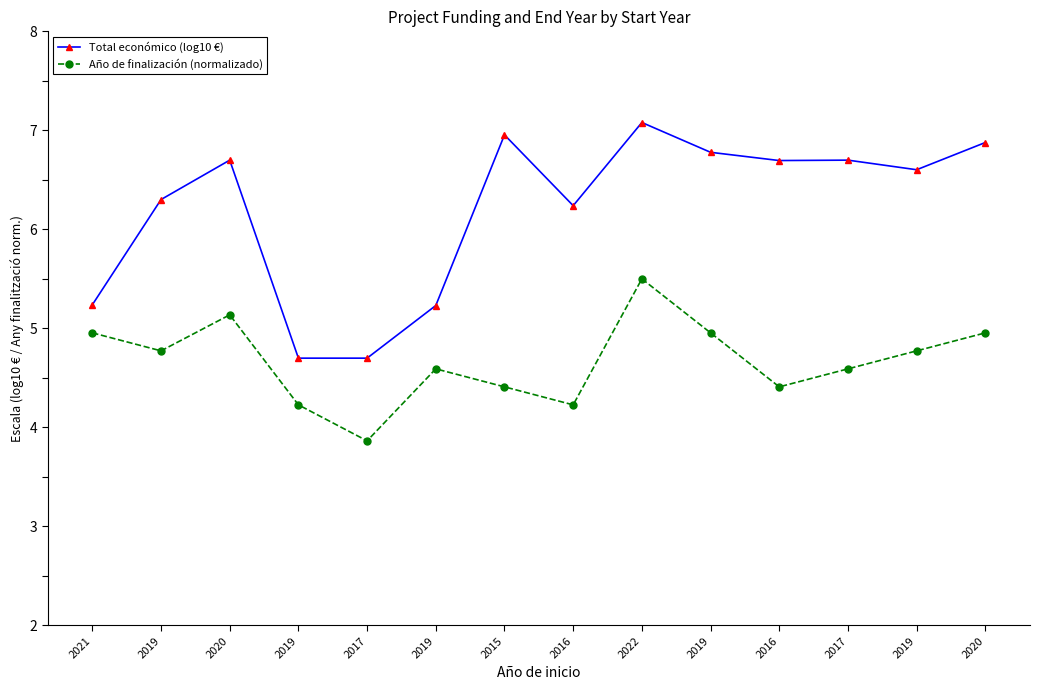

How many data points in Año de finalización (normalizado) are above 4?

13